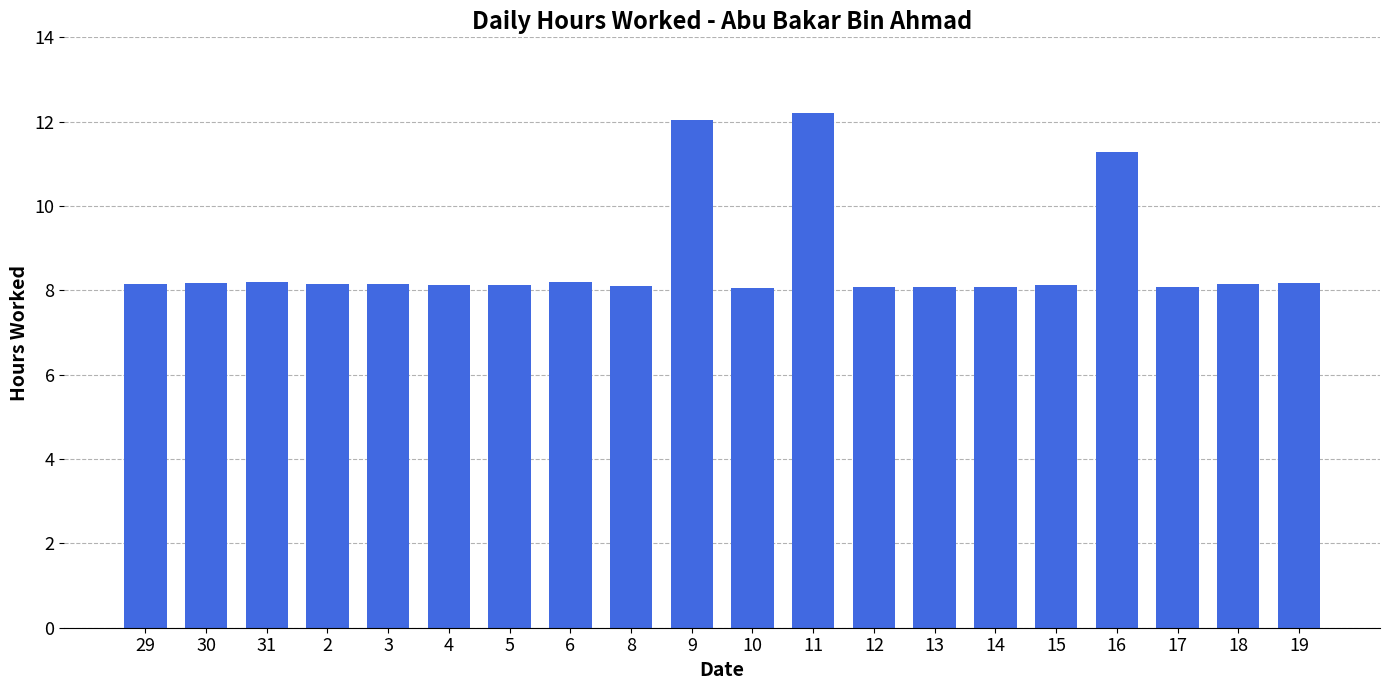

What is the label of the 6th bar from the left?

4